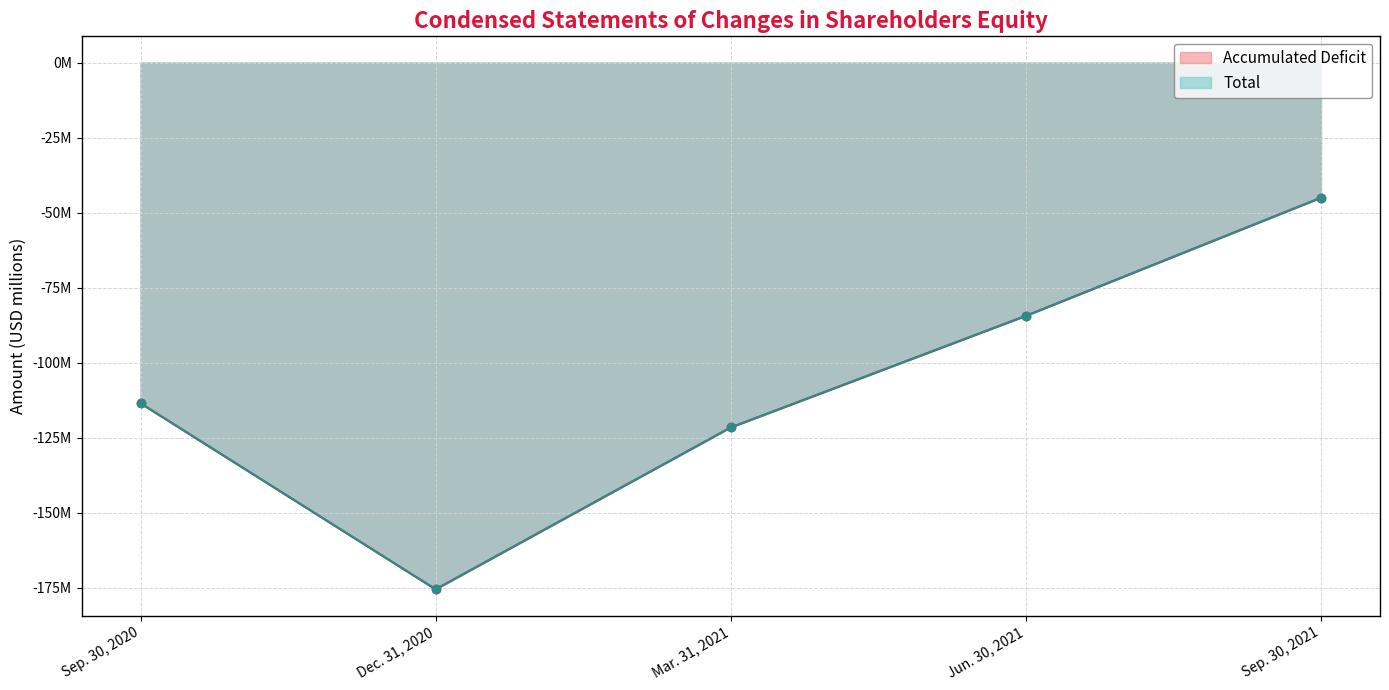

At which label does Total first exceed -113?

Jun. 30, 2021